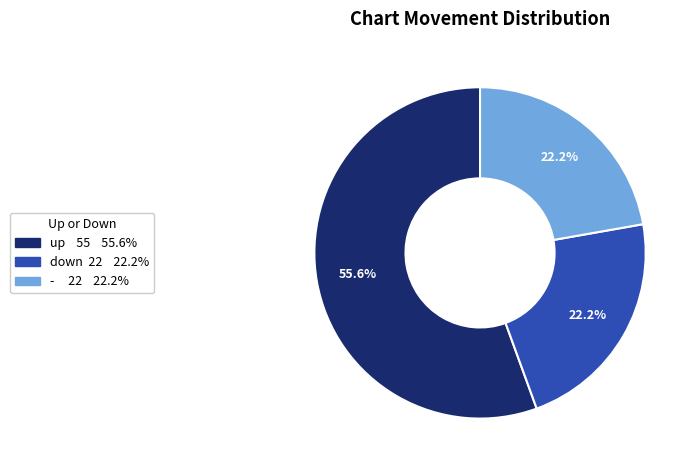

Which category accounts for the majority?

up